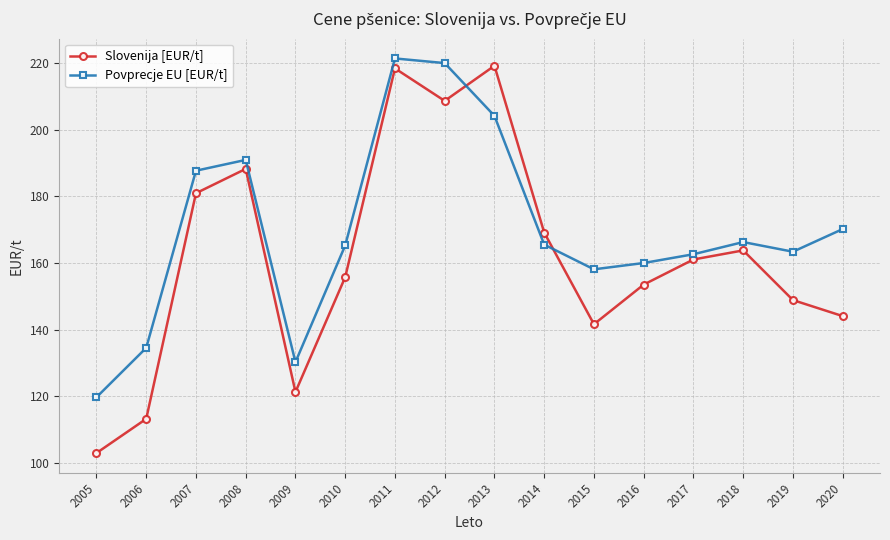

What is the total value across all series at 2015?

299.7